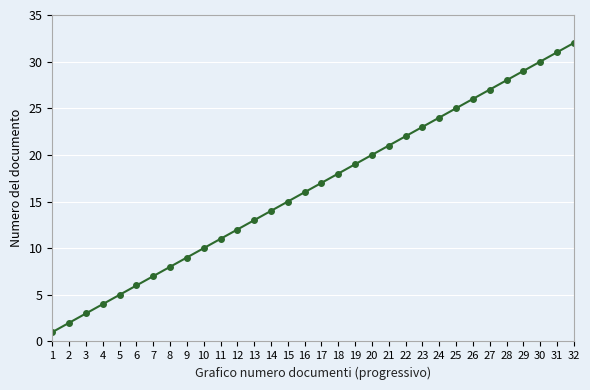

Which label corresponds to the smallest value in the chart?

1